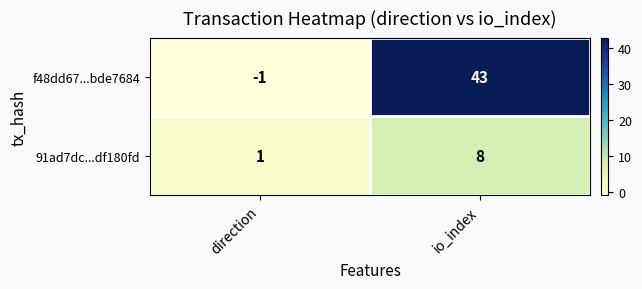

The f48dd67...bde7684 series shows -2 at direction. True or false?

False